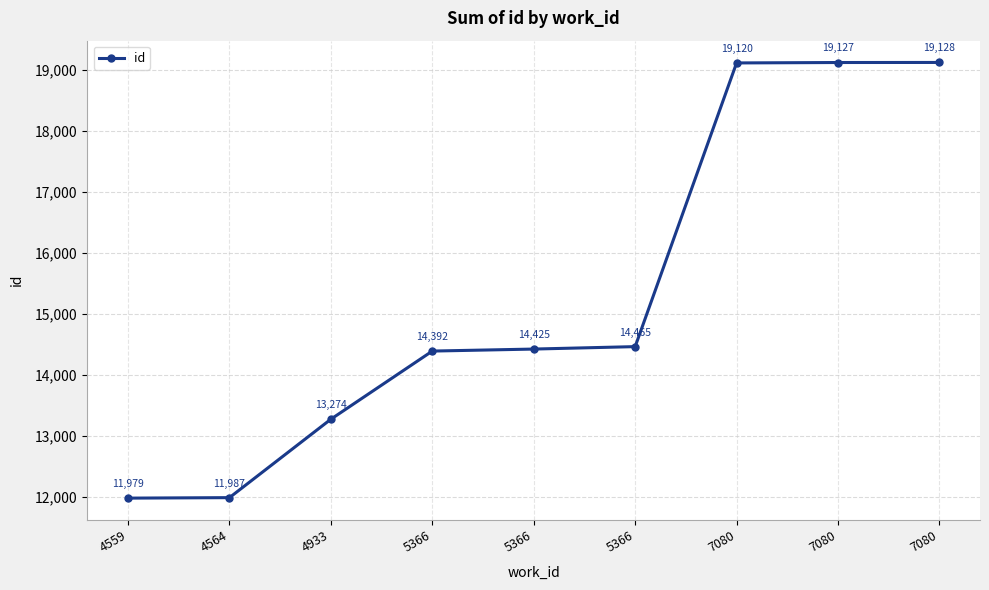

What is the difference between the values at 5366 and 4933?

1151